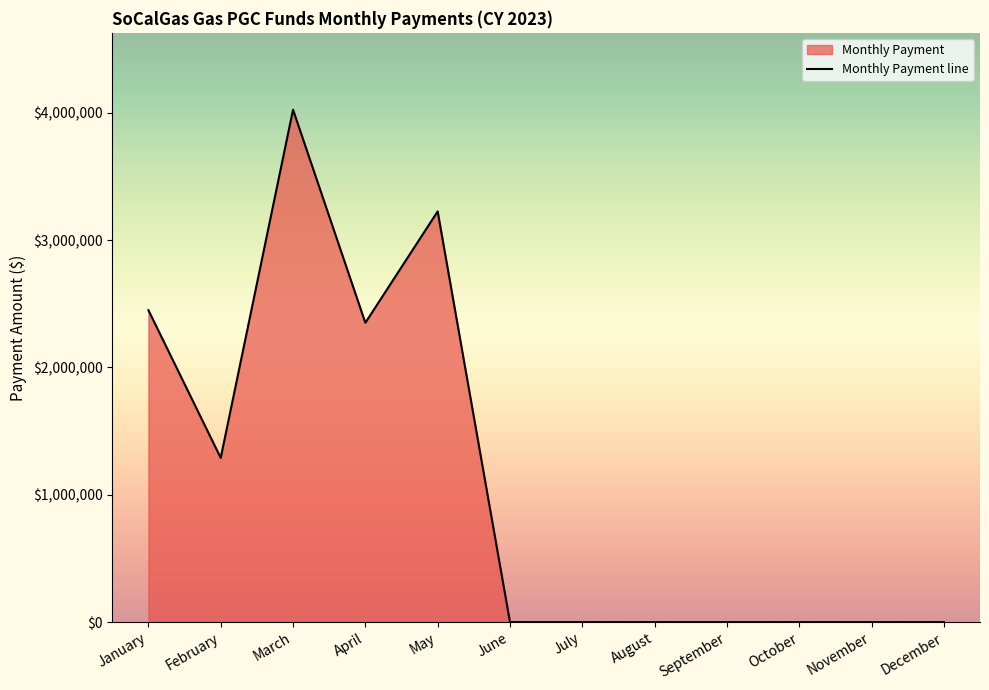

Reading left to right, extract all data points from this chart.

2449722.2	1289374.4	4024393.1	2350336.9	3225363.8	0.0	0.0	0.0	0.0	0.0	0.0	0.0